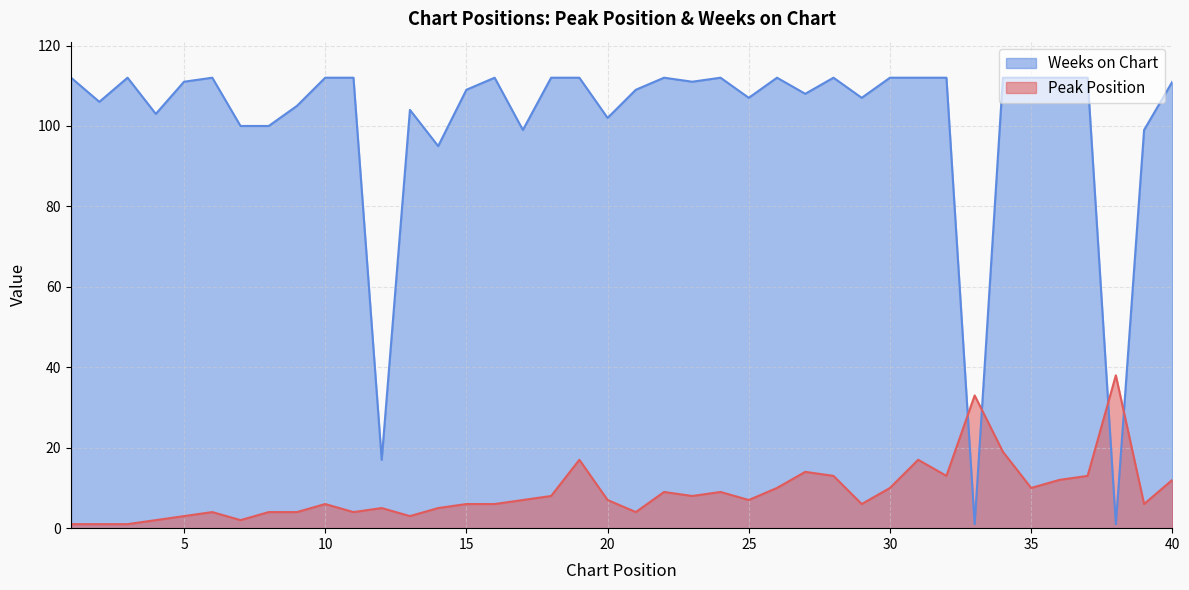

What is the difference between the highest and lowest values at 15?

103